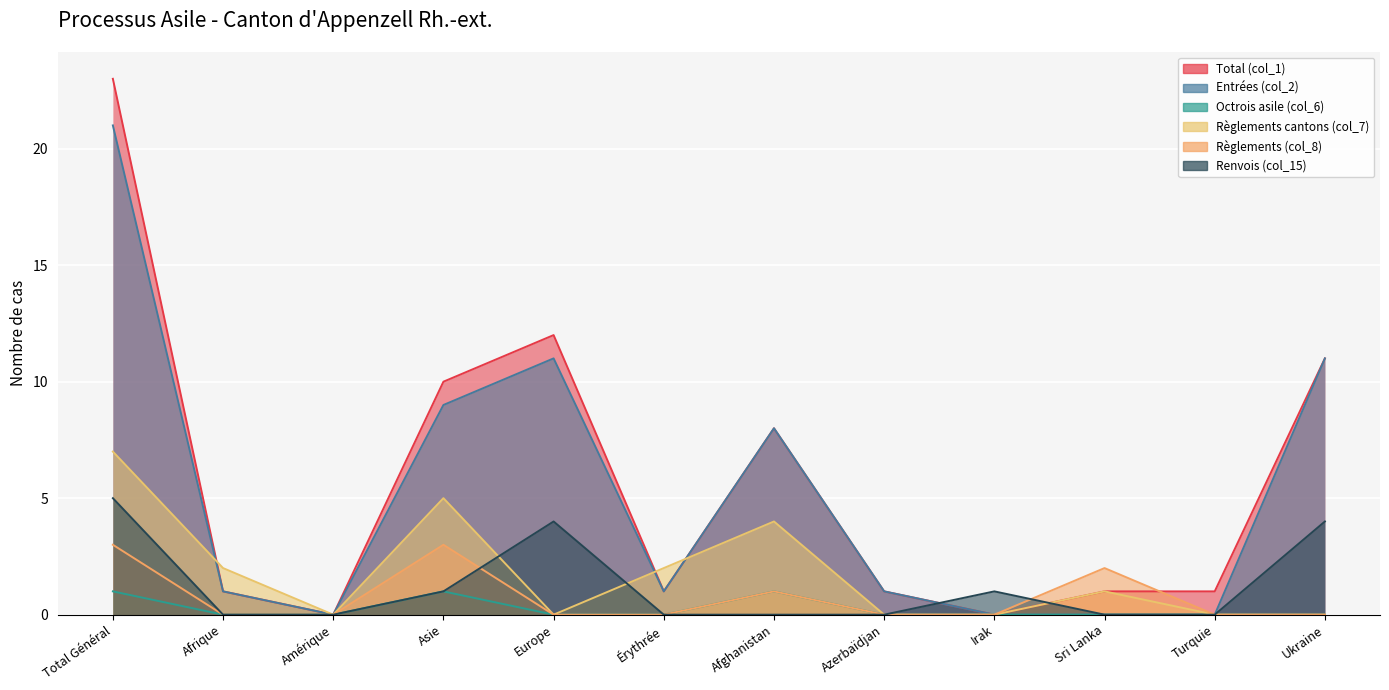

Reading right to left, list all the values displayed in this chart.

Total (col_1): 11	1	1	0	1	8	1	12	10	0	1	23
Entrées (col_2): 11	0	0	0	1	8	1	11	9	0	1	21
Octrois asile (col_6): 0	0	0	0	0	1	0	0	1	0	0	1
Règlements cantons (col_7): 0	0	1	0	0	4	2	0	5	0	2	7
Règlements (col_8): 0	0	2	0	0	1	0	0	3	0	0	3
Renvois (col_15): 4	0	0	1	0	0	0	4	1	0	0	5